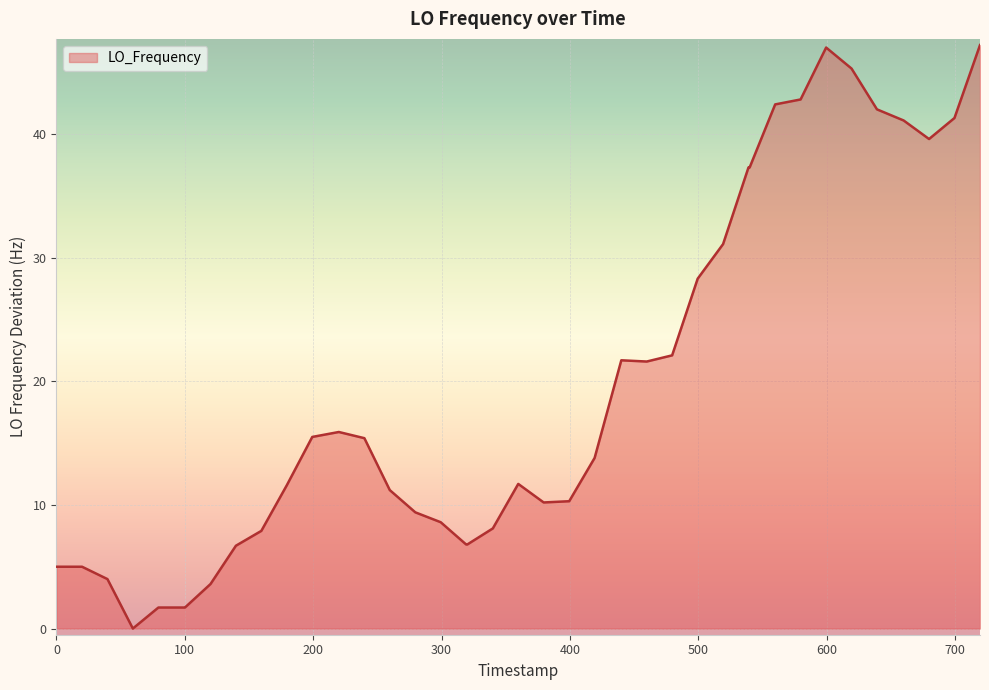

What is the greatest value displayed?

47.2